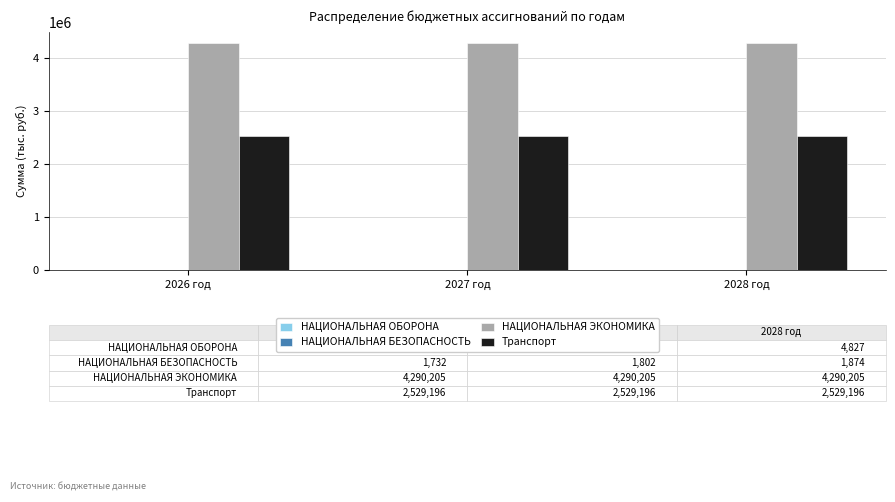

What is the maximum value shown in the chart?

4290205